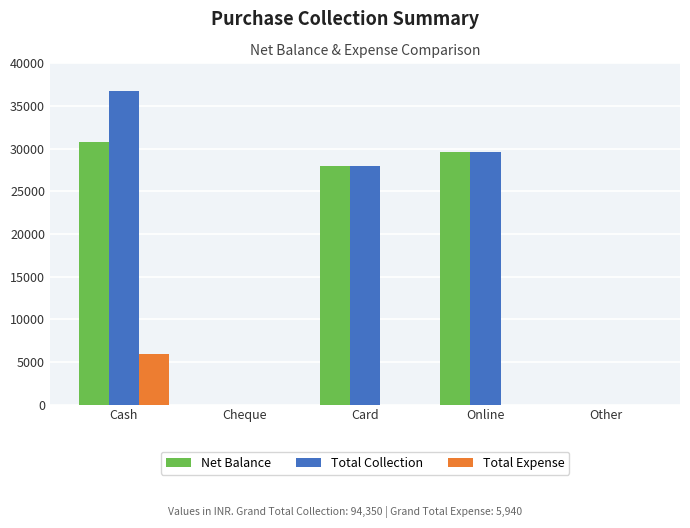

What is the maximum value shown in the chart?

36725